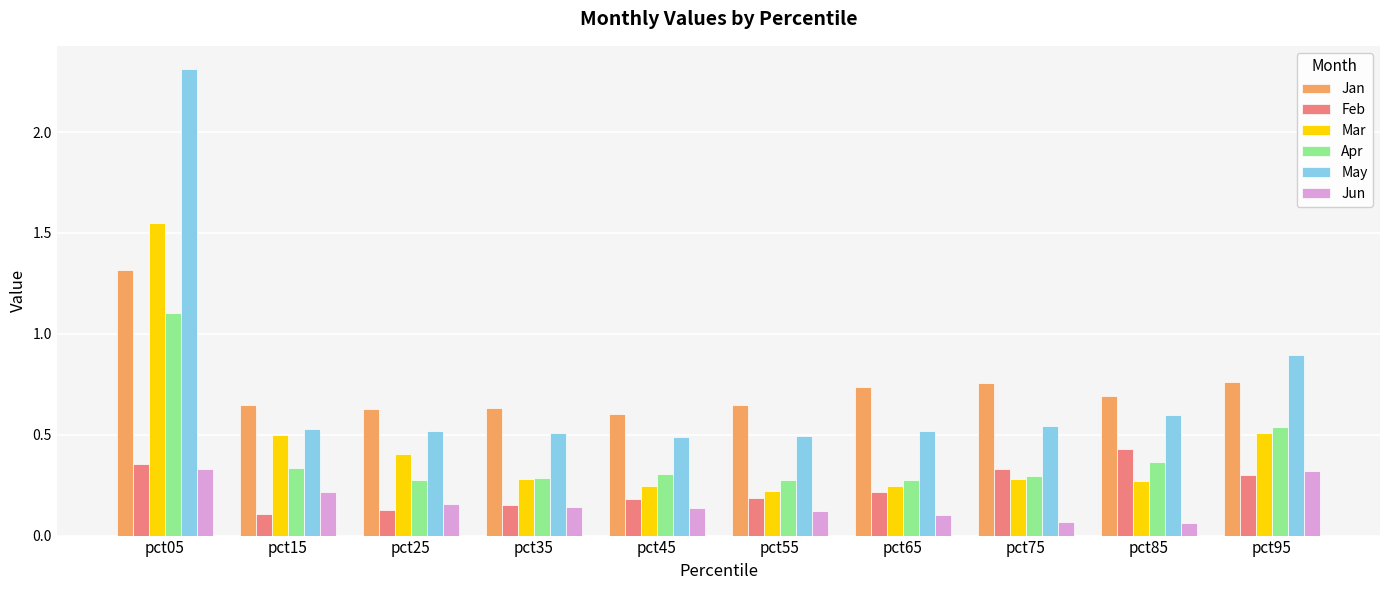

The value of May at pct95 is 0.9. True or false?

True